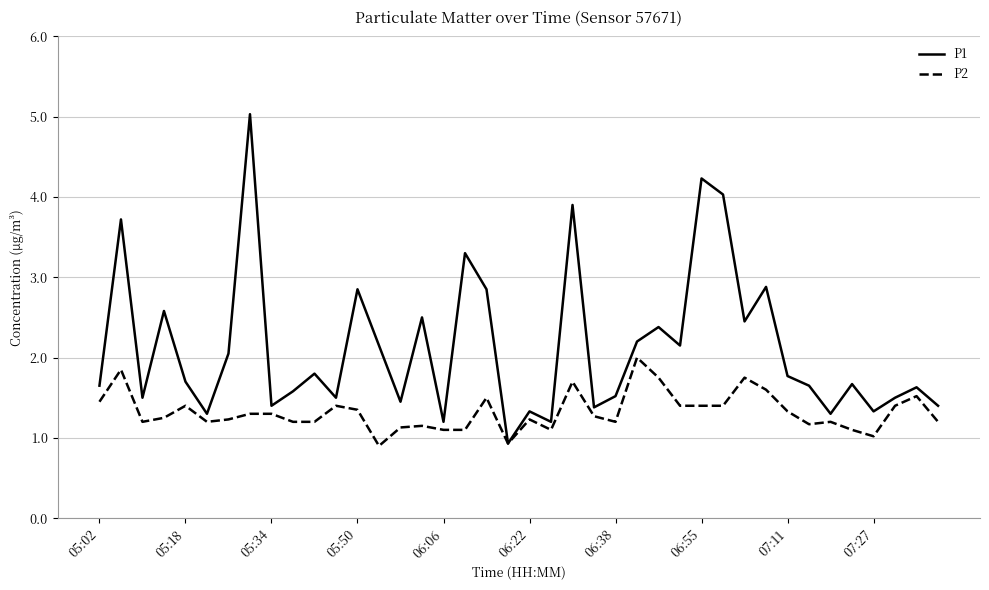

Is this an area chart (filled region under the line)?

No